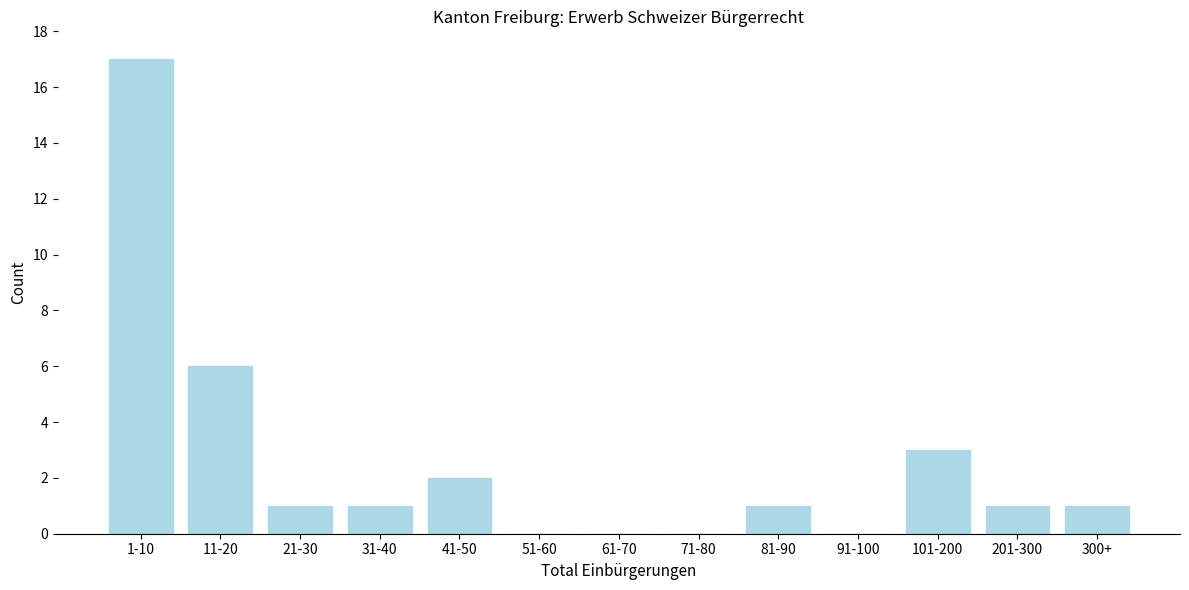

Reading left to right, list all the values displayed in this chart.

1-10=17	11-20=6	21-30=1	31-40=1	41-50=2	51-60=0	61-70=0	71-80=0	81-90=1	91-100=0	101-200=3	201-300=1	300+=1